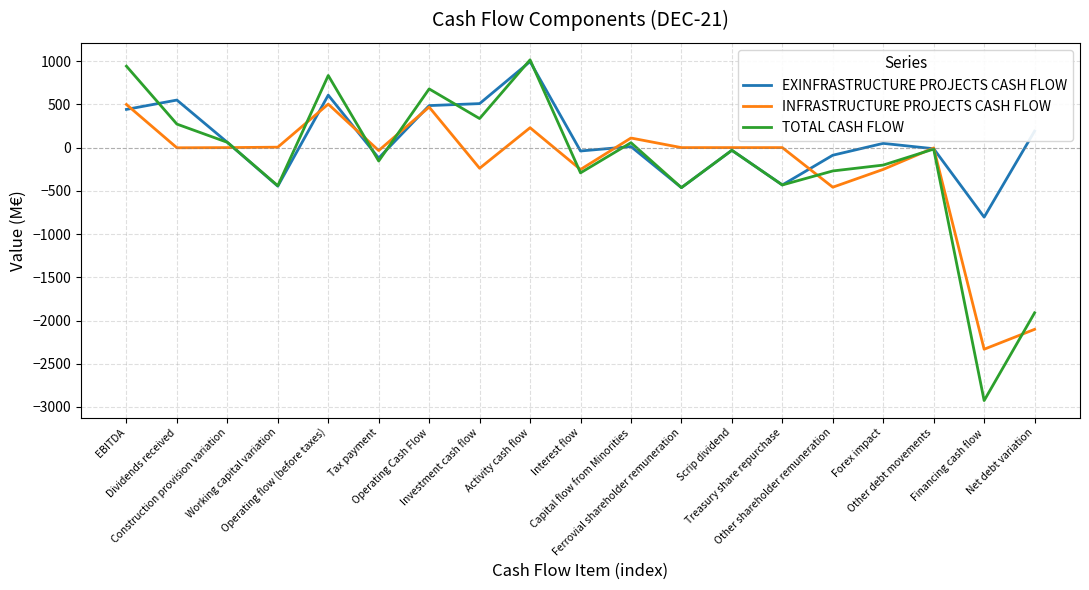

Which series has the widest spread of values?

TOTAL CASH FLOW